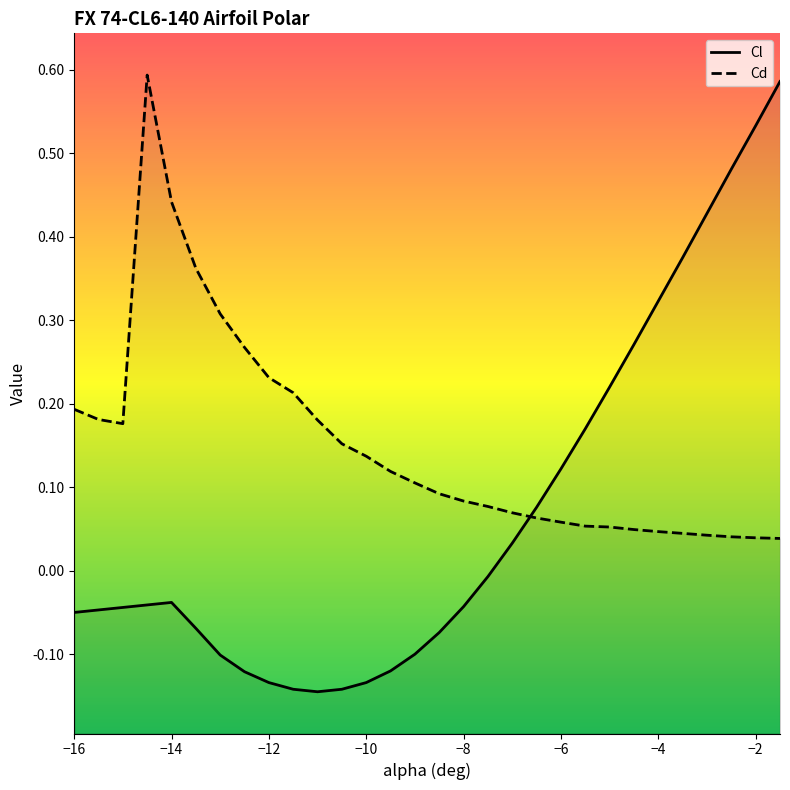

What is the label of the 17th point from the left?

-8